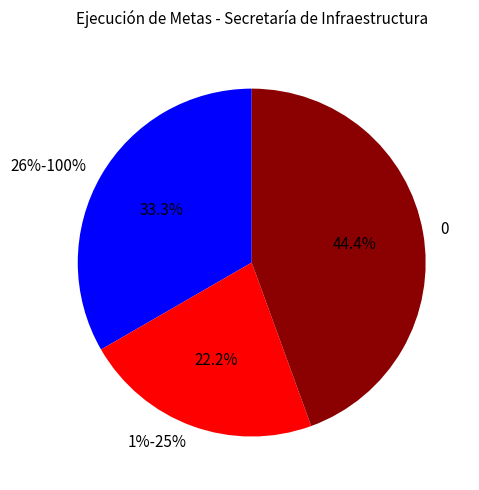

To the nearest percent, what portion does 0 represent?

44%